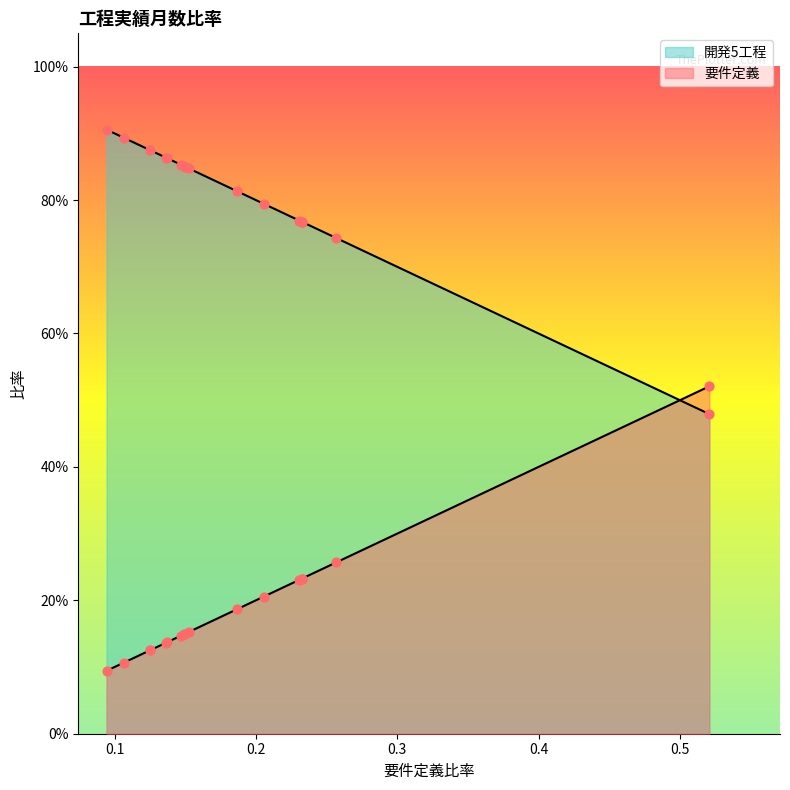

What are all the series names shown in the legend?

要件定義, 開発5工程